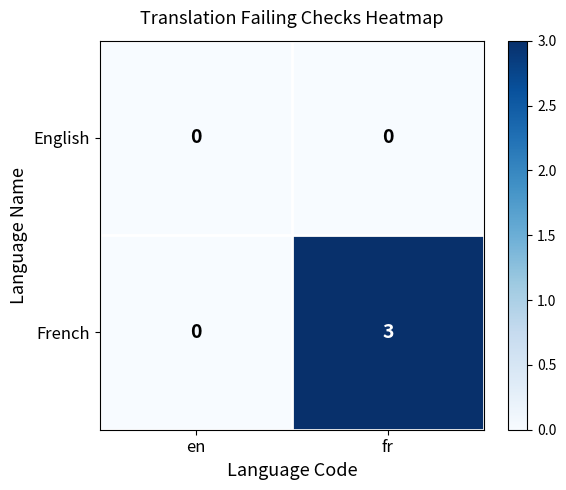

Which series has the largest range (max minus min)?

French